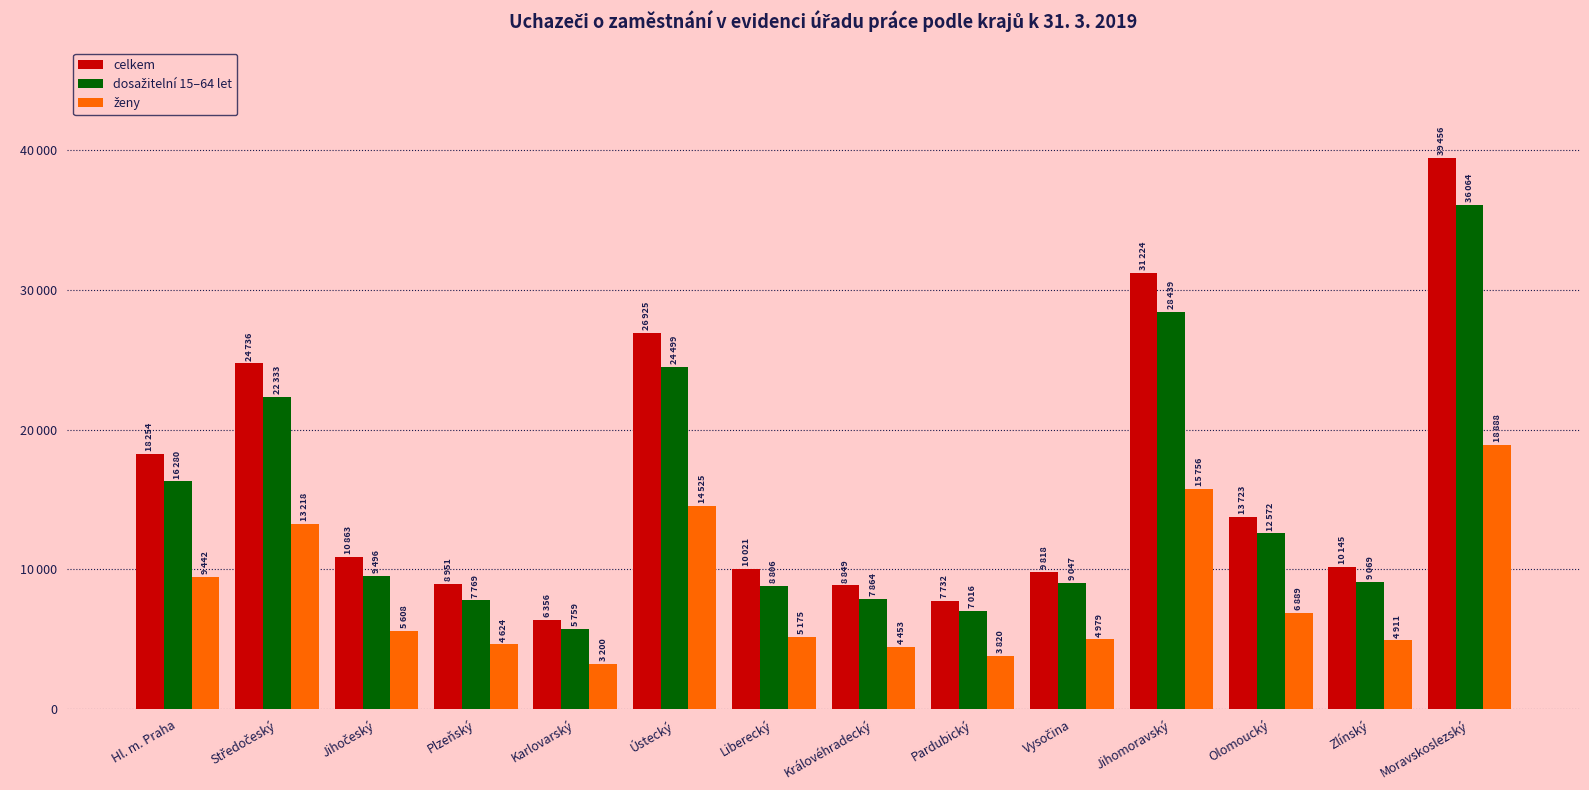

Does the chart contain any negative values?

No